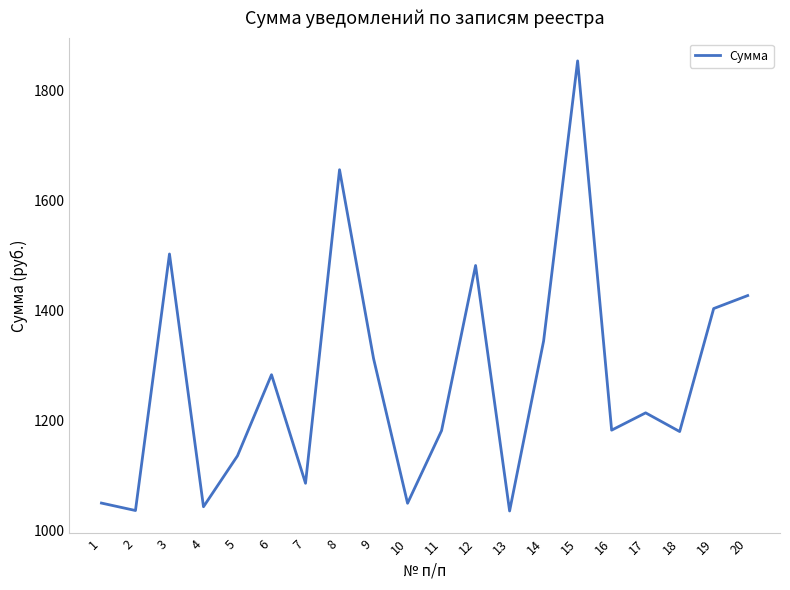

Which has a higher value, 18 or 4?

18